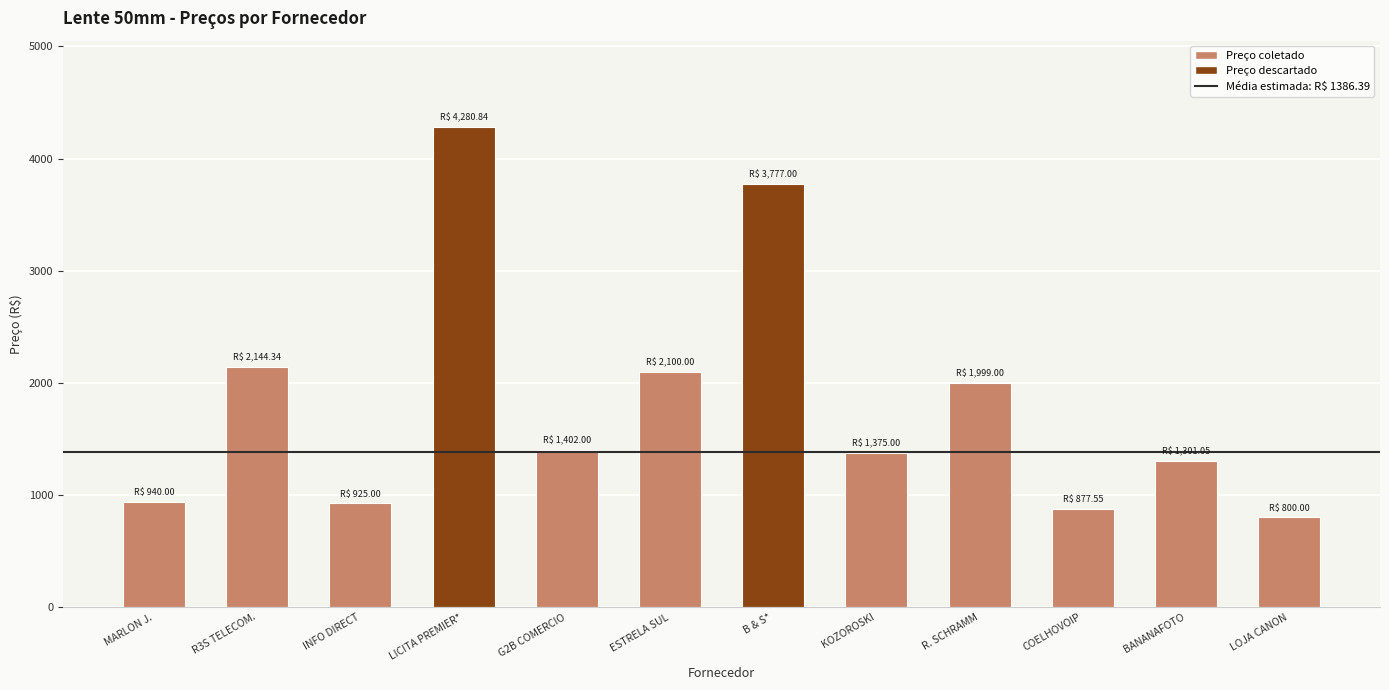

What is the label of the 7th bar from the left?

B & S*